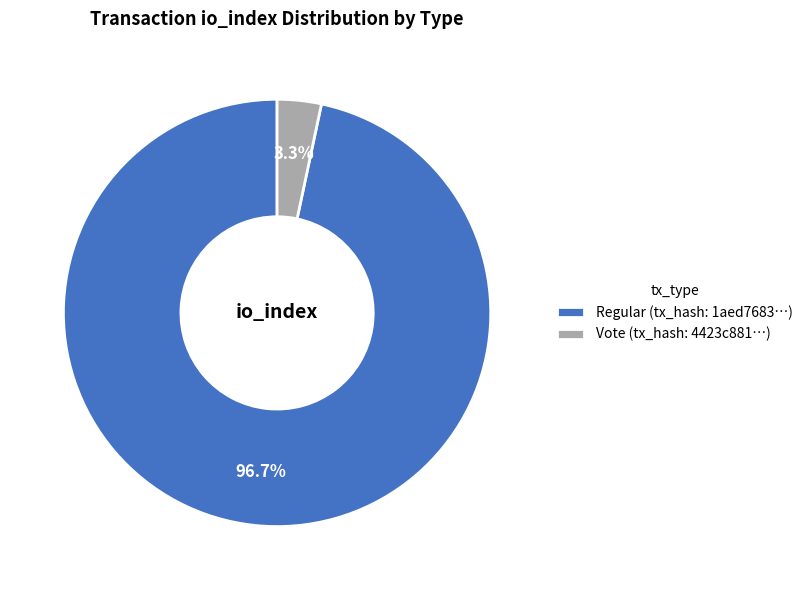

What portion of the pie excludes Regular (tx_hash: 1aed7683…)?

3.3%